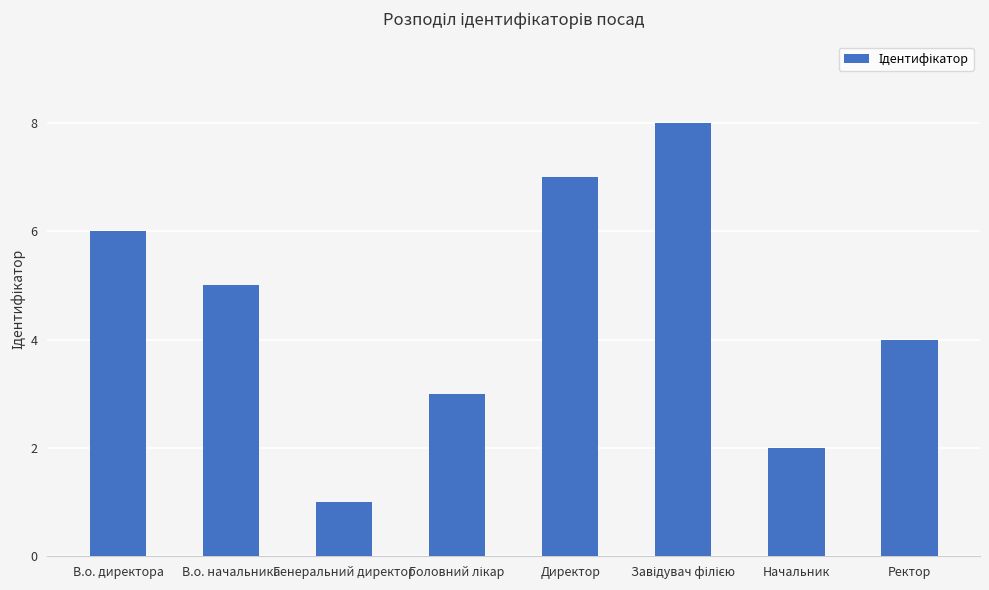

Which label corresponds to the smallest value in the chart?

Генеральний директор